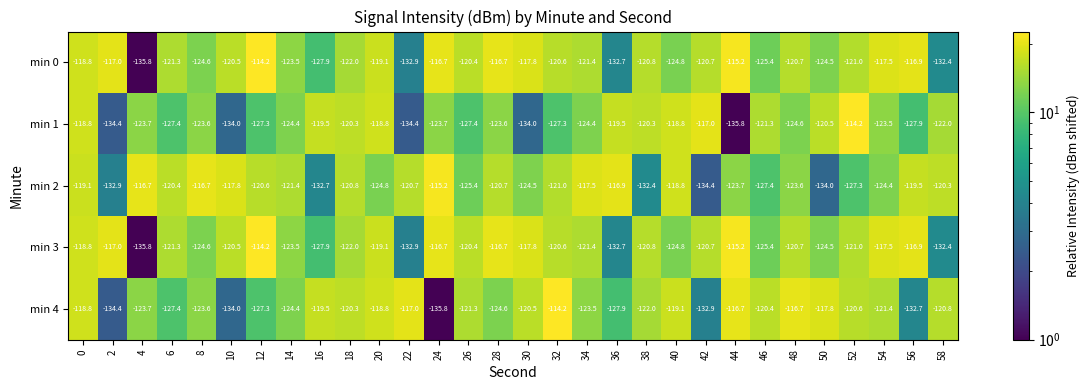

What is the sum of the min 1 values at 24 and 28?

-247.3